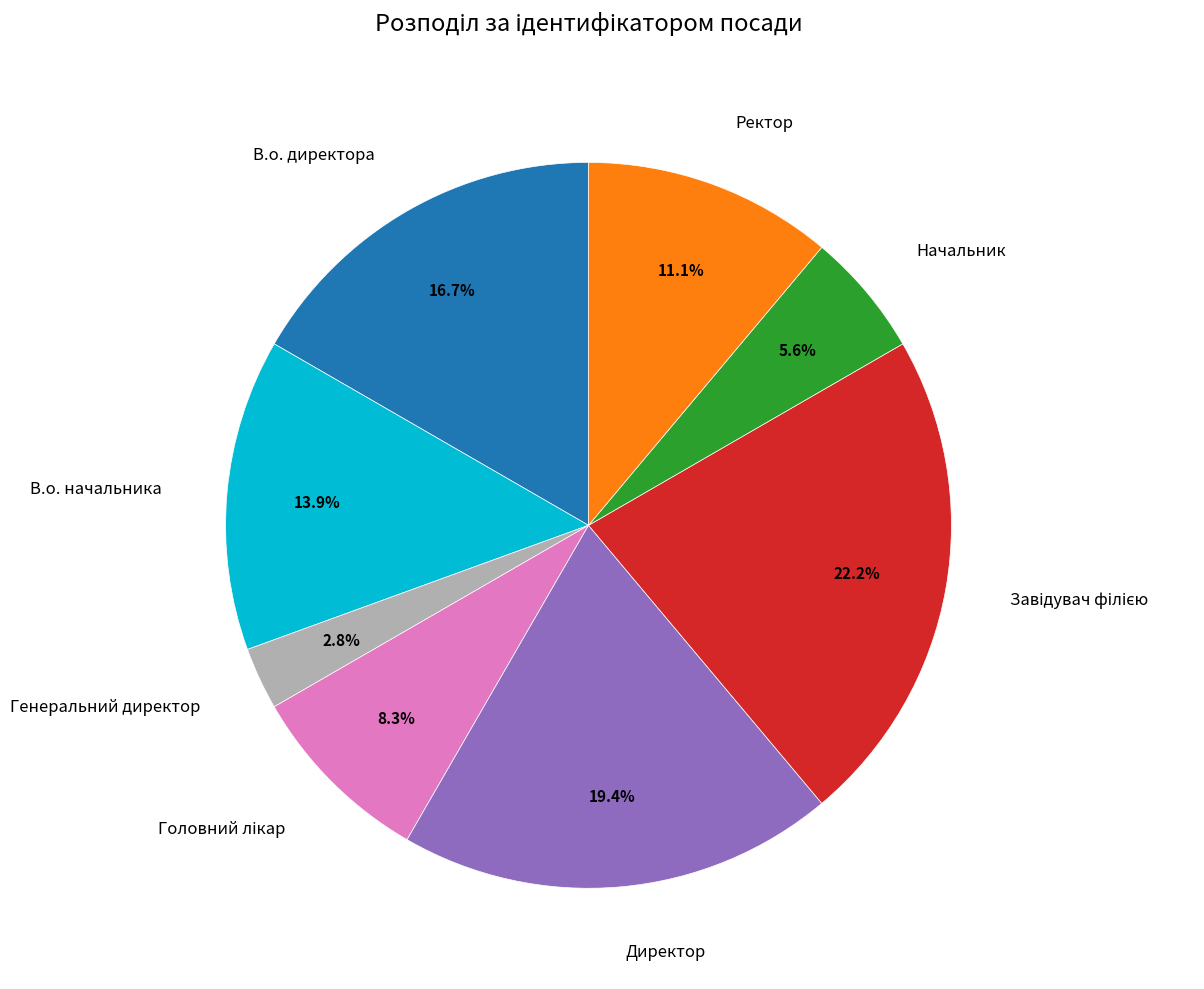

Is it true that В.о. директора is 32% of the pie?

False